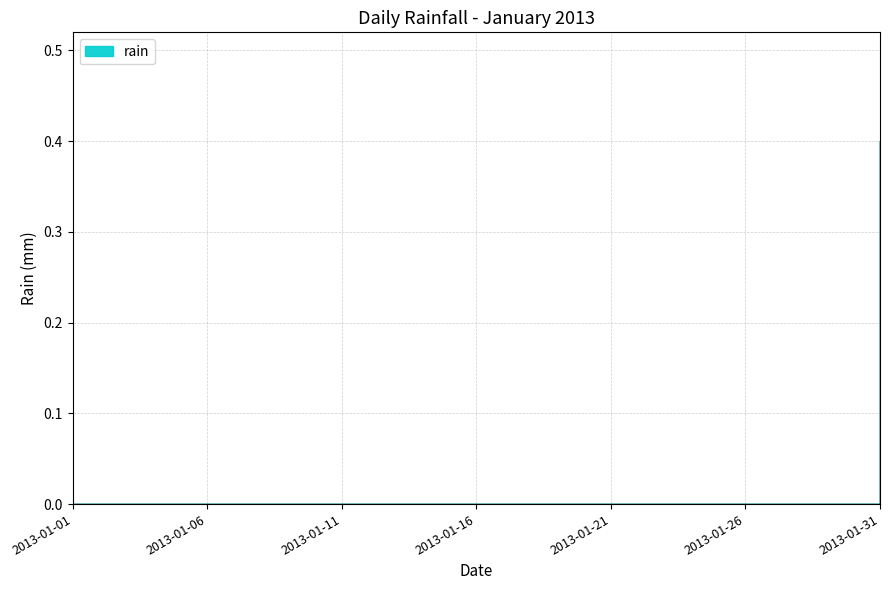

Reading right to left, transcribe all the data shown in this chart.

0.4	0.0	0.0	0.0	0.0	0.0	0.0	0.0	0.0	0.0	0.0	0.0	0.0	0.0	0.0	0.0	0.0	0.0	0.0	0.0	0.0	0.0	0.0	0.0	0.0	0.0	0.0	0.0	0.0	0.0	0.0